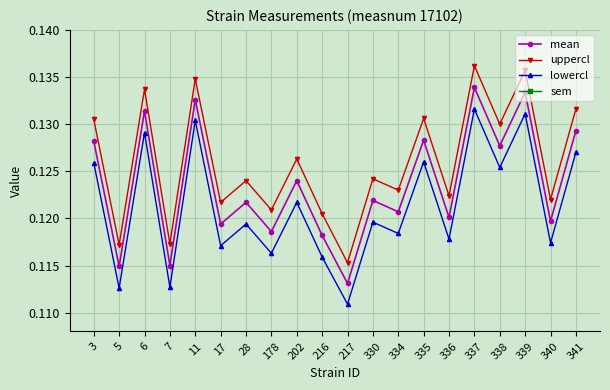

True or false: sem has more than 1 interior local peaks.

False